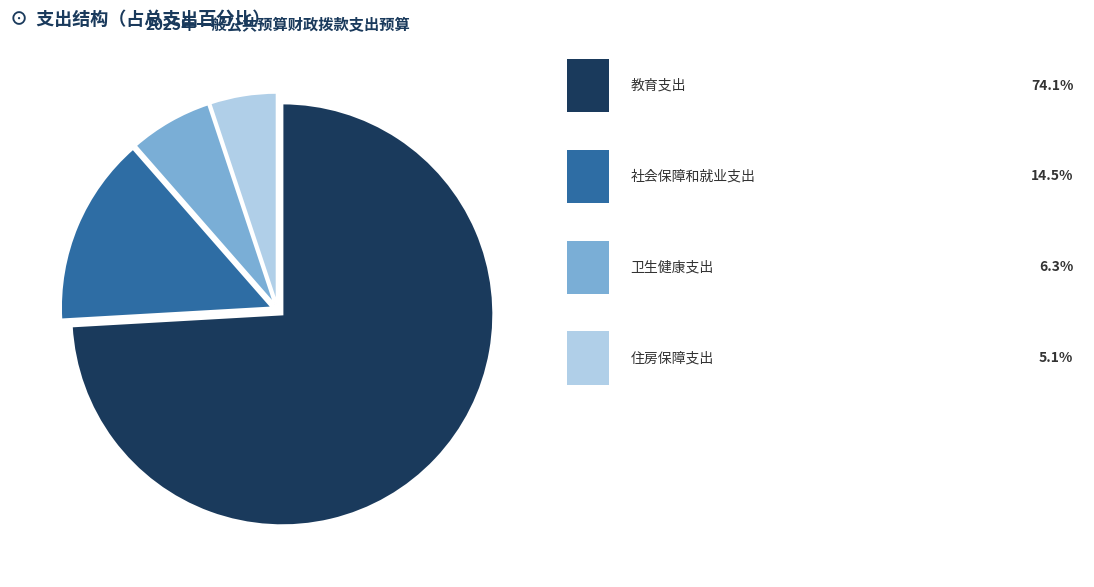

Is there a majority slice in this chart?

Yes